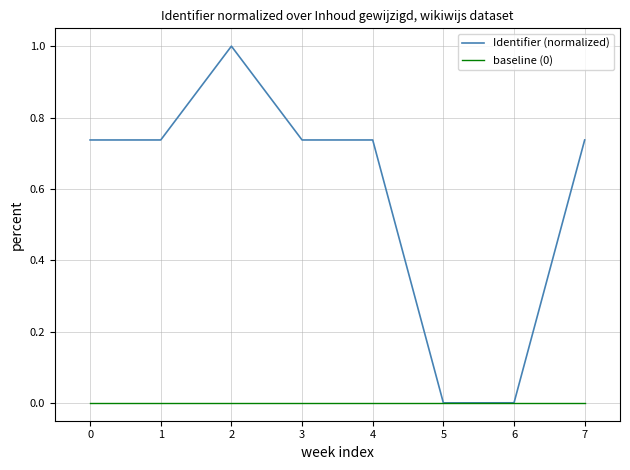

Which series has the widest spread of values?

Identifier (normalized)